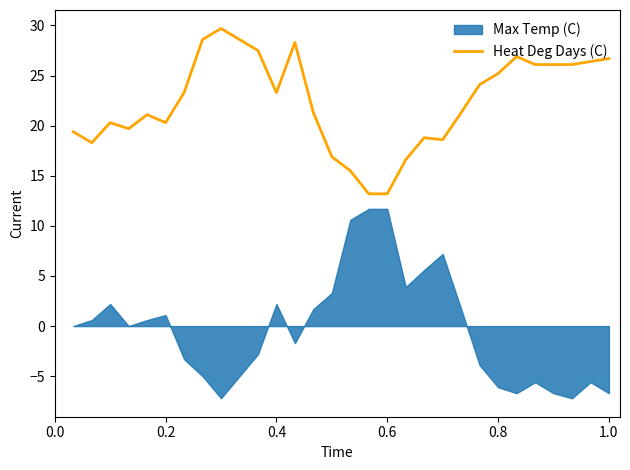

How many lines are shown in the chart?

1